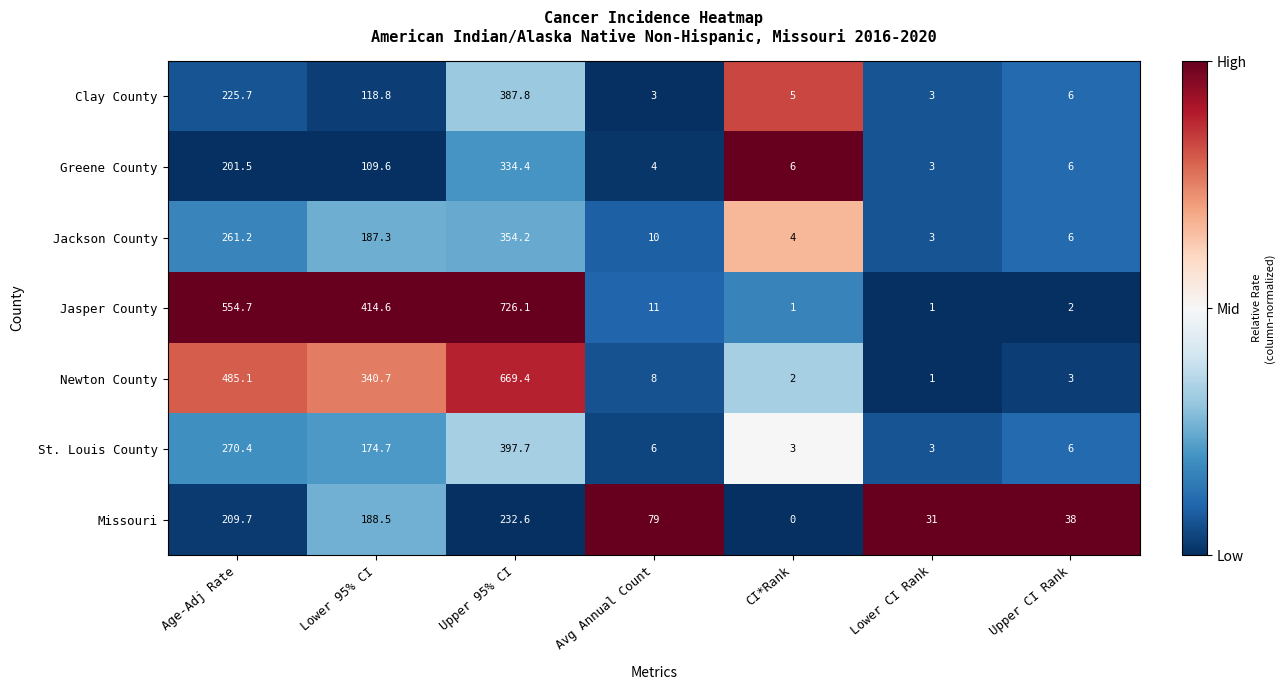

What is the difference between the second highest and minimum values in the Jackson County series?

258.2